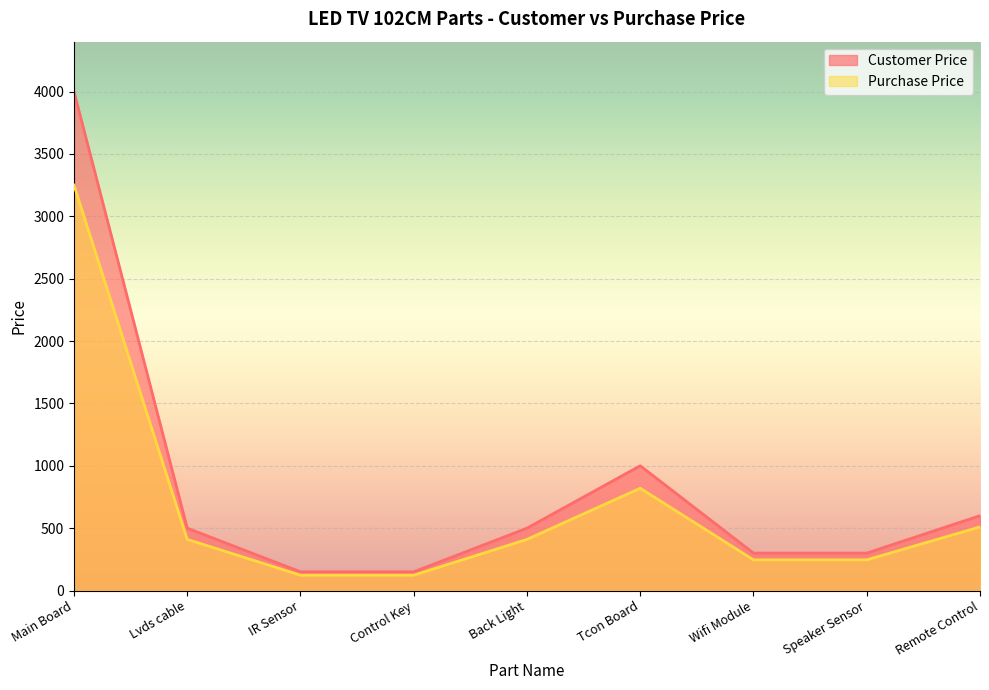

What is the label of the 8th point from the left?

Speaker Sensor